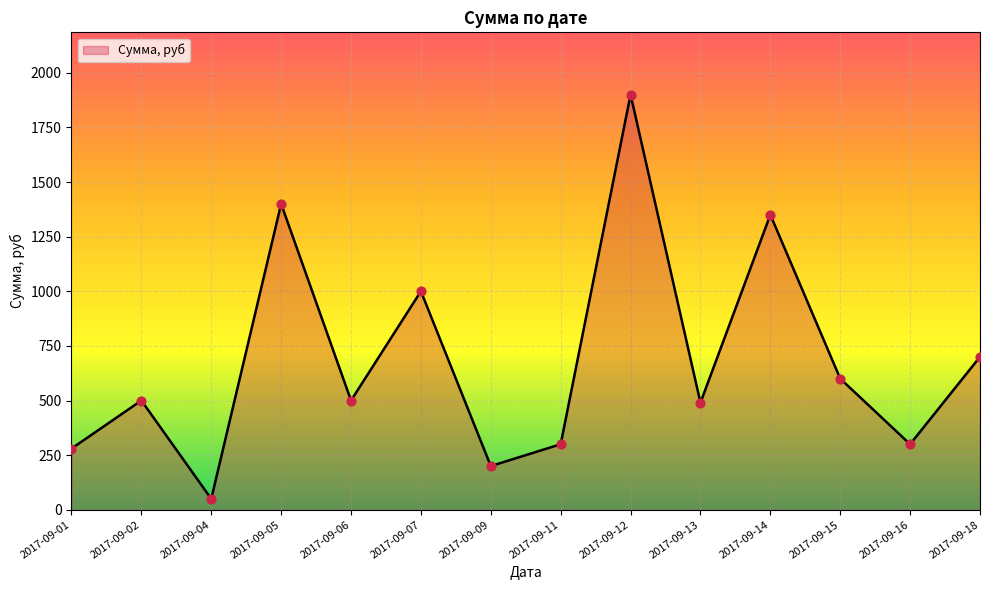

Which has a higher value, 2017-09-07 or 2017-09-12?

2017-09-12